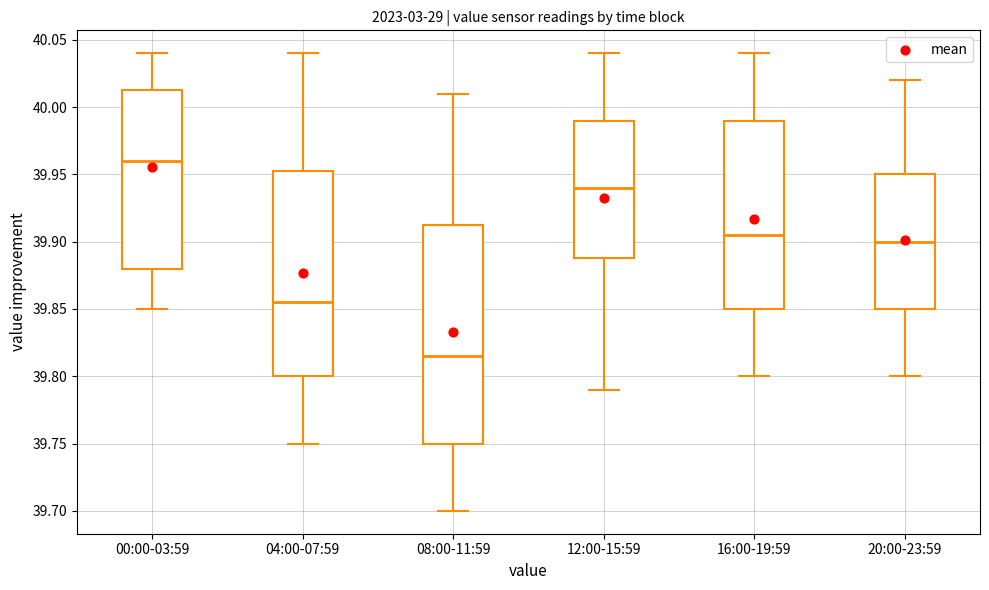

Where does the lower whisker of the box for 04:00-07:59 end on the y-axis? The values are not printed on the chart, so give them approximately, as read against the axis.

39.750